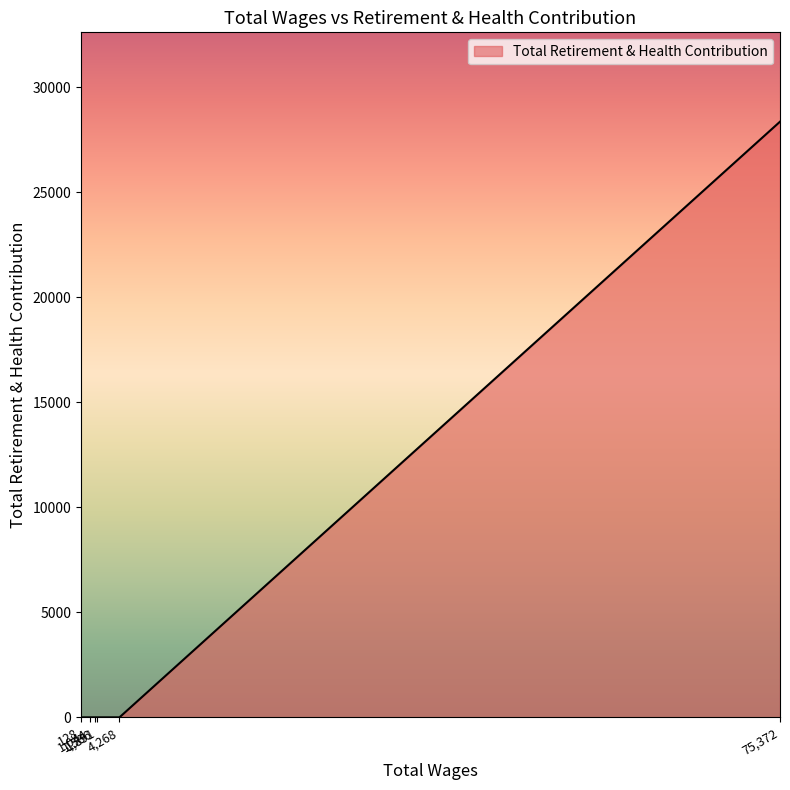

Count the number of data series in this chart.

1